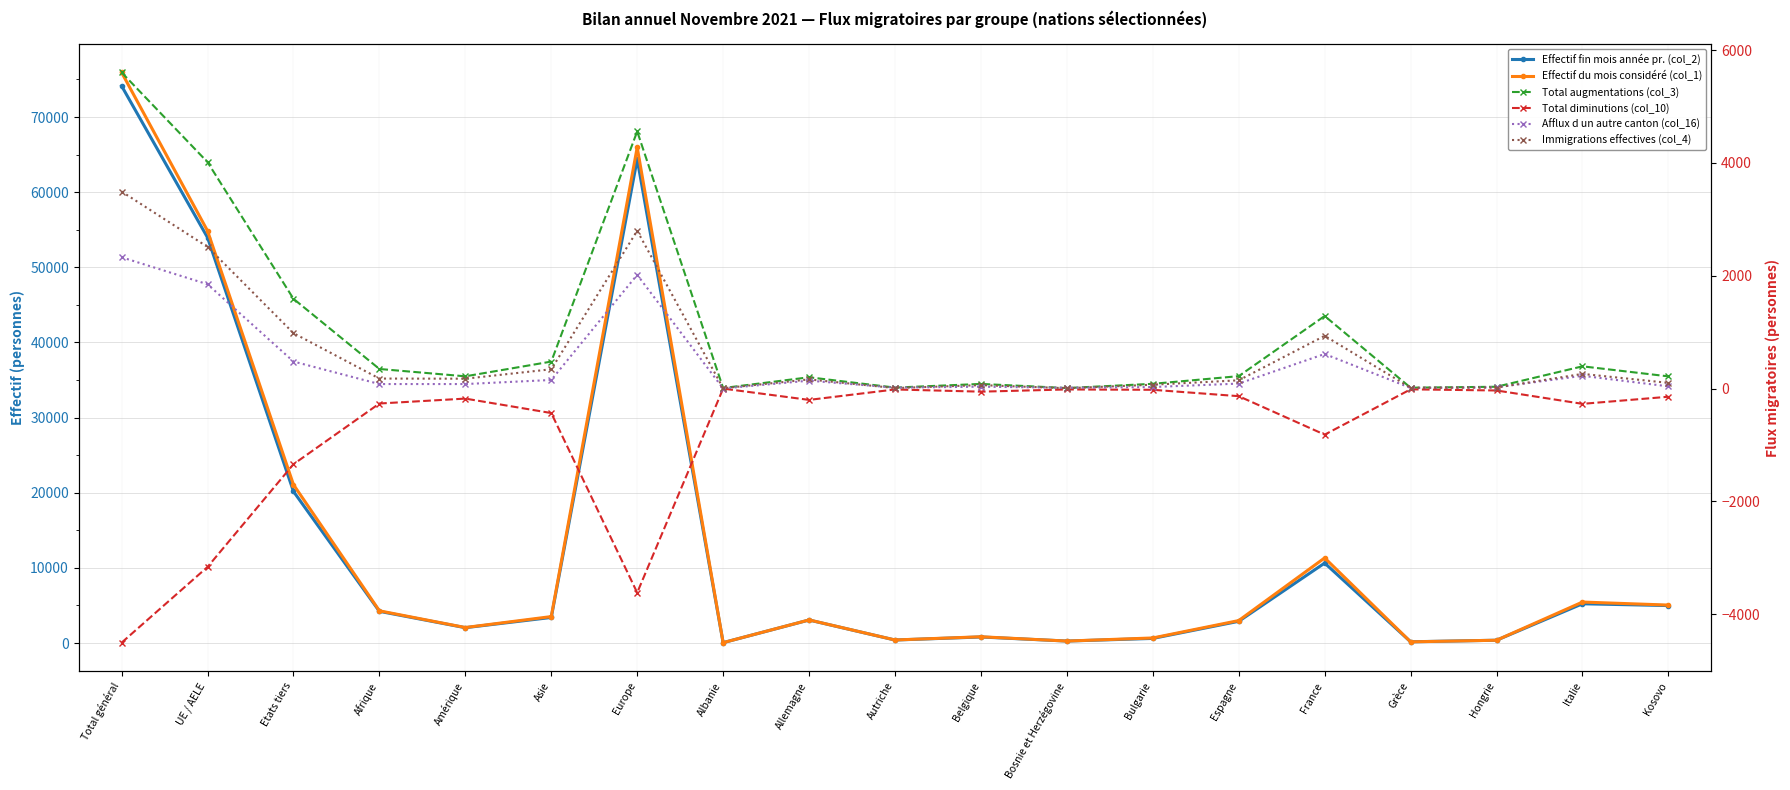

At which label does Immigrations effectives (col_4) first exceed 161?

Total général